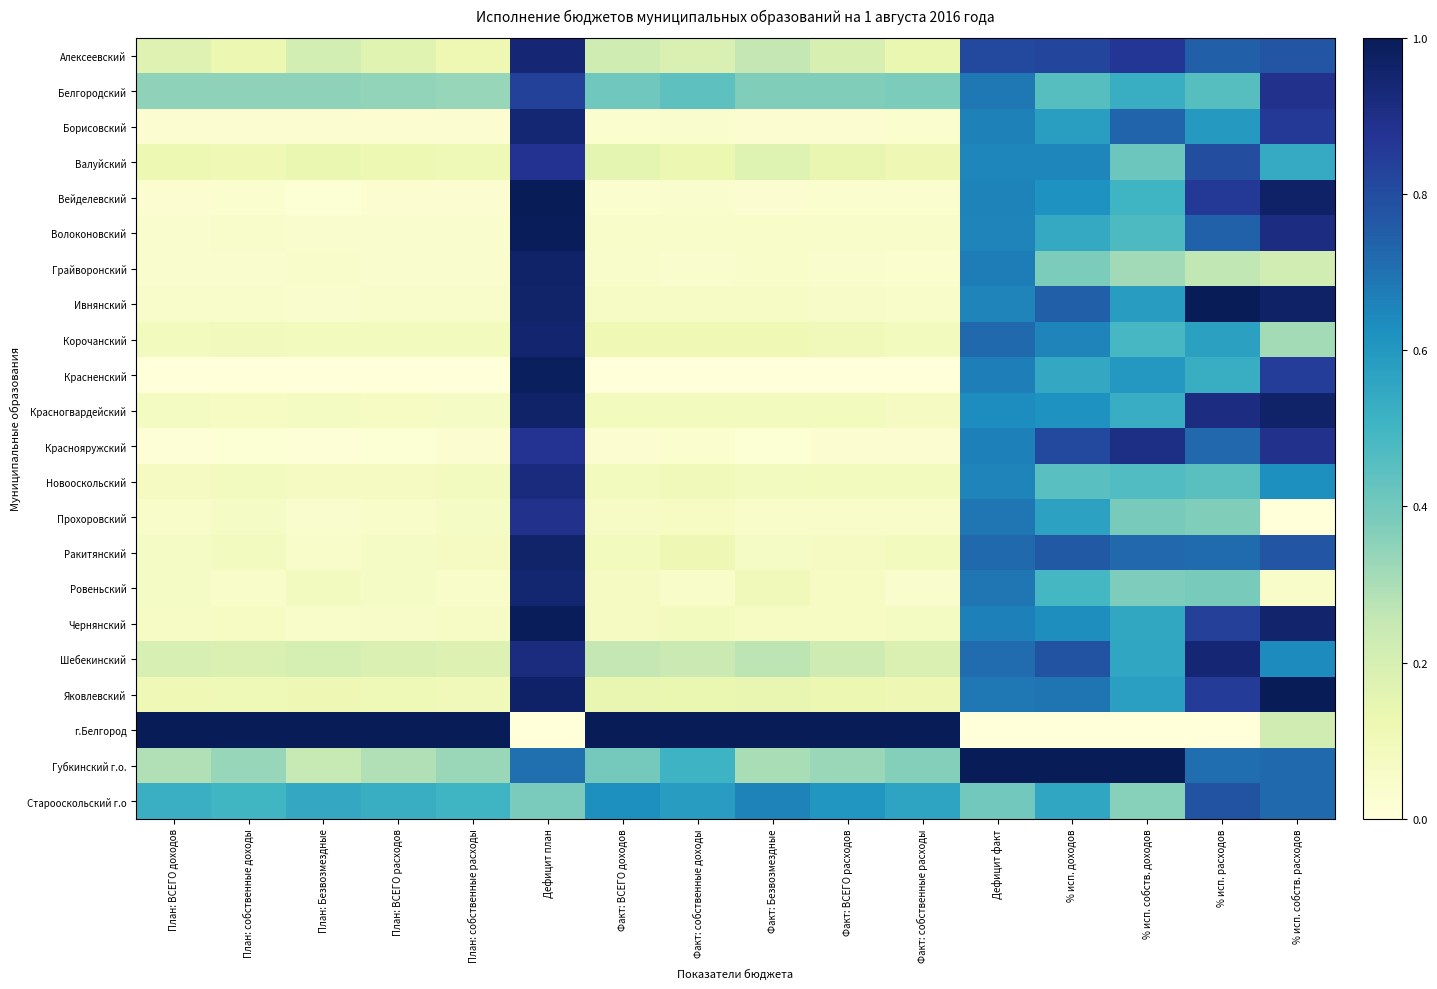

How many distinct data groups are displayed?

22